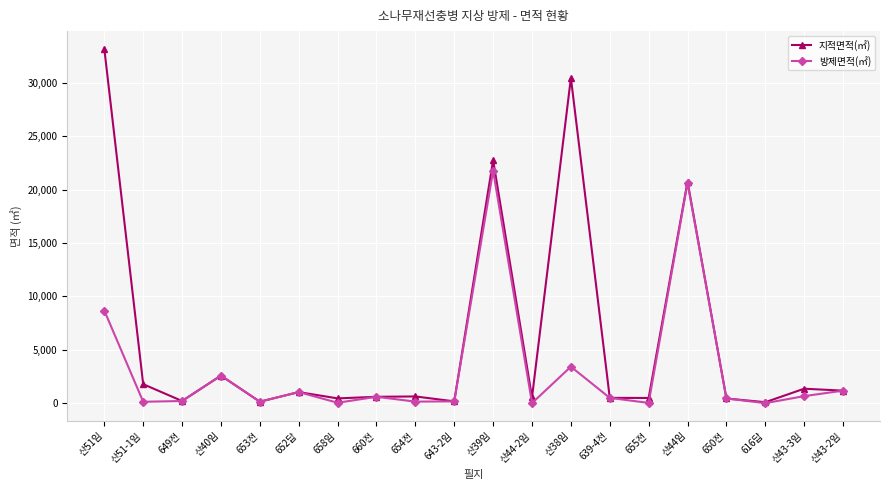

What is the label of the 13th point from the left?

산38임